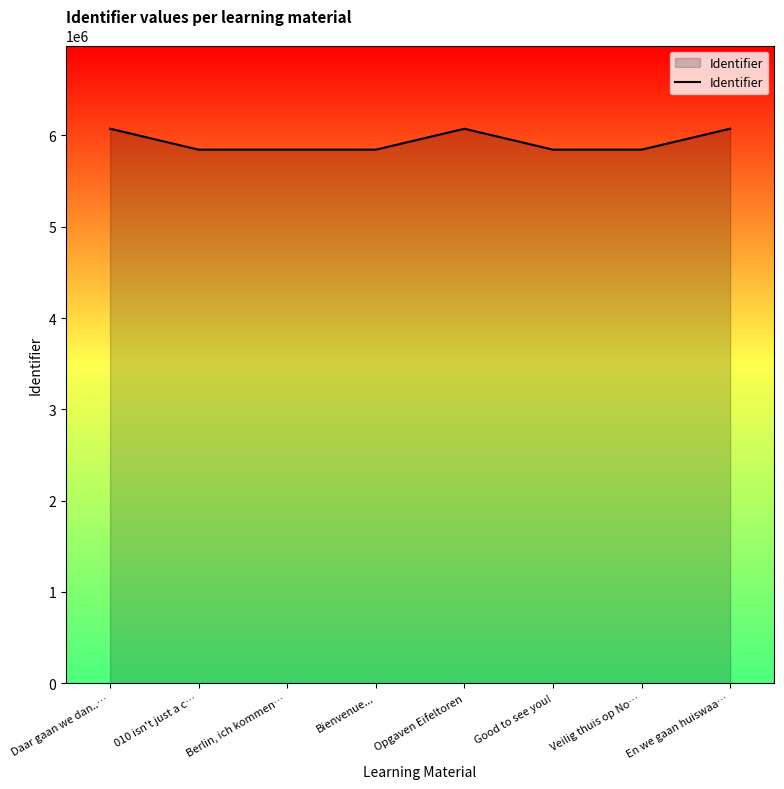

The chart shows a value of 8747842 at Good to see you!. True or false?

False